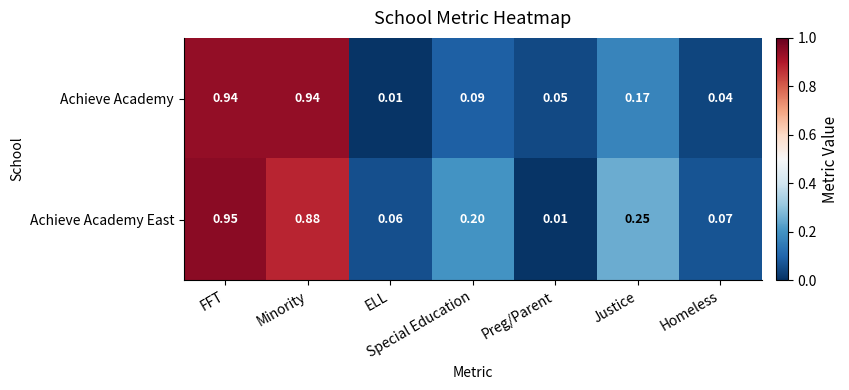

Which category has the lowest value in the Achieve Academy series?

ELL